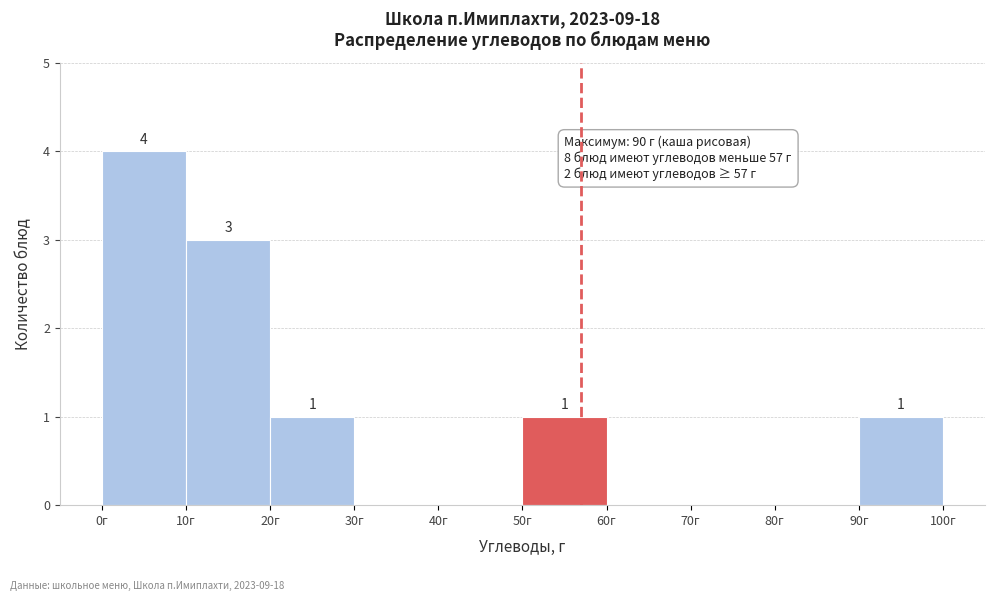

Over which range of the x-axis is the bar tallest?

0 to 10